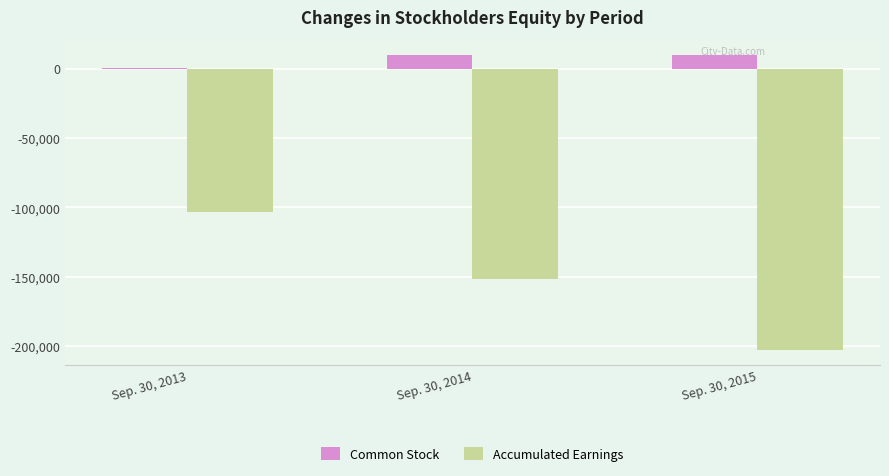

At which category does the chart reach its minimum across all series?

Sep. 30, 2015